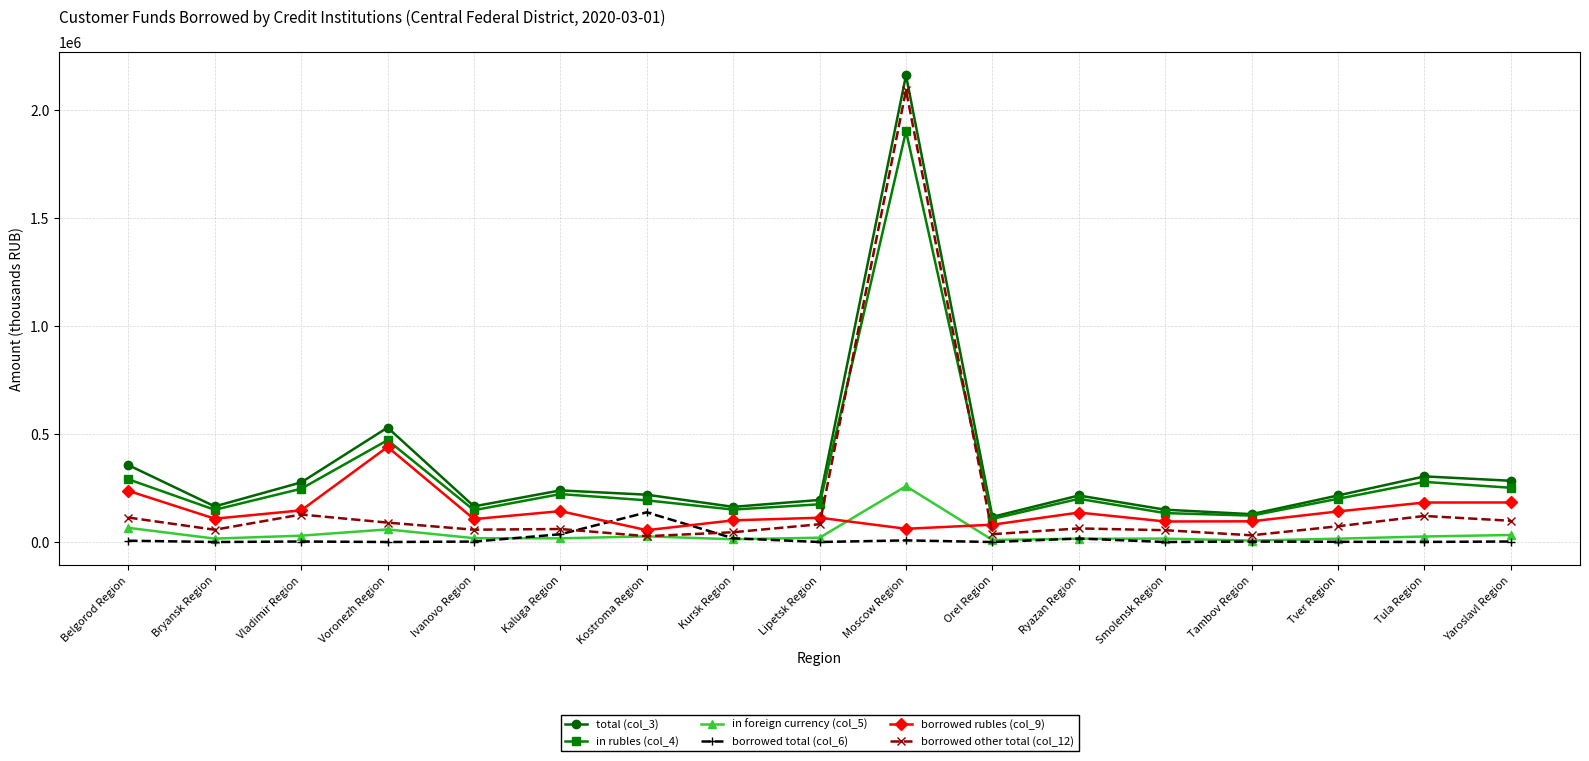

True or false: in foreign currency (col_5) and in rubles (col_4) intersect in this chart.

False